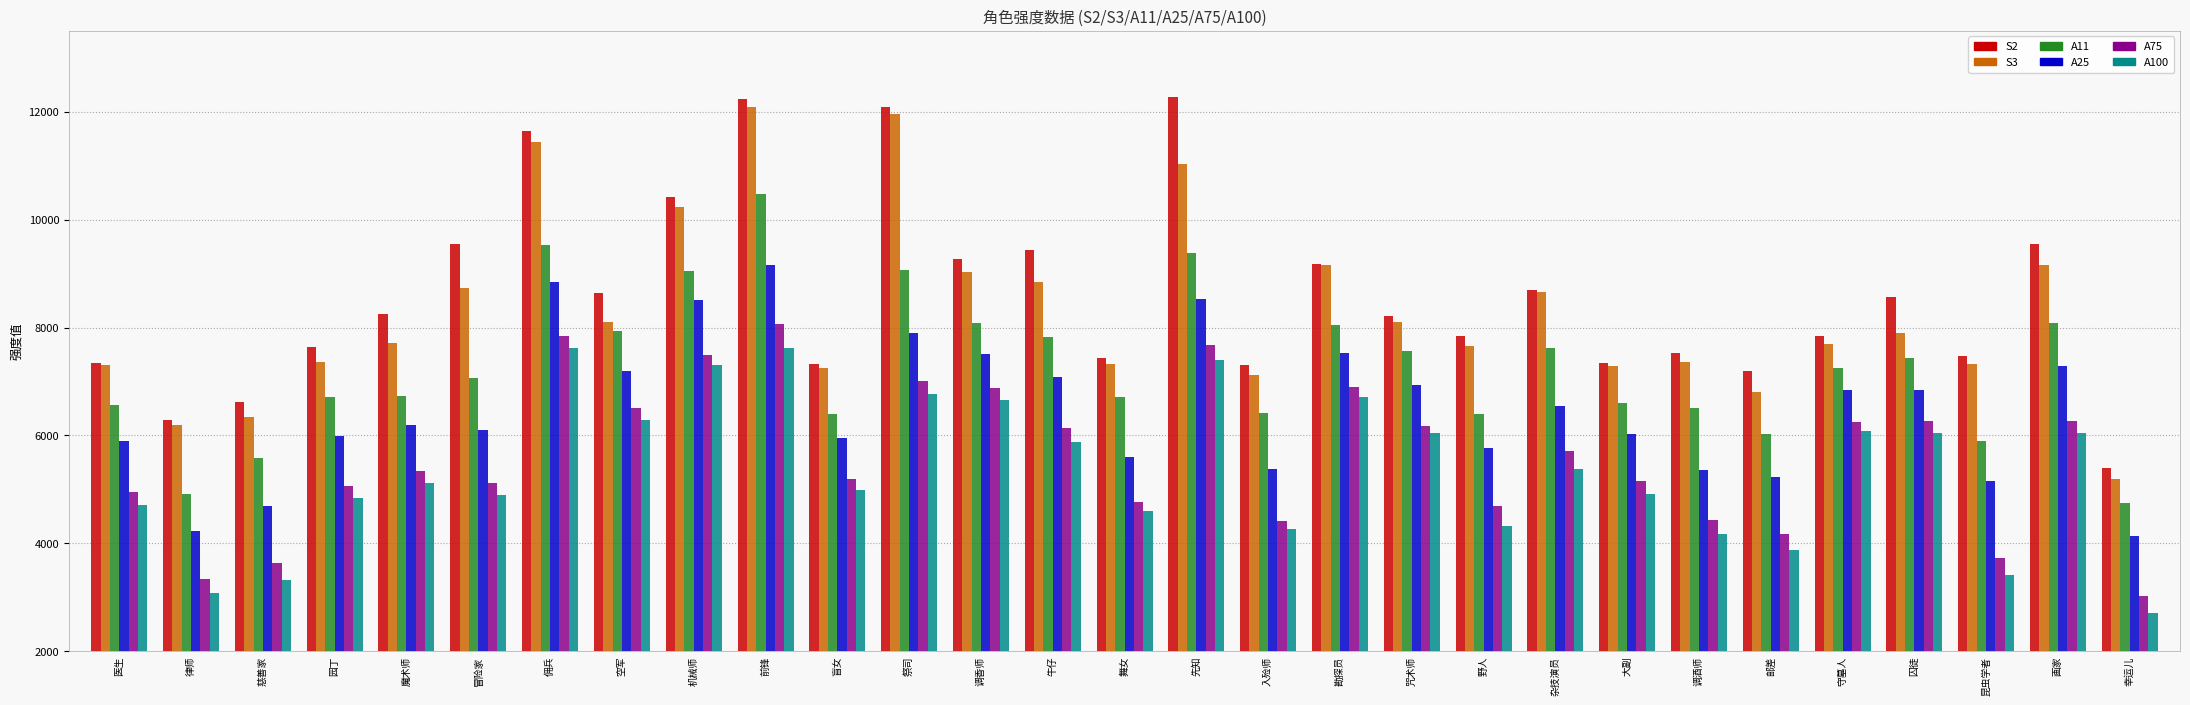

Does the chart contain stacked bars?

No